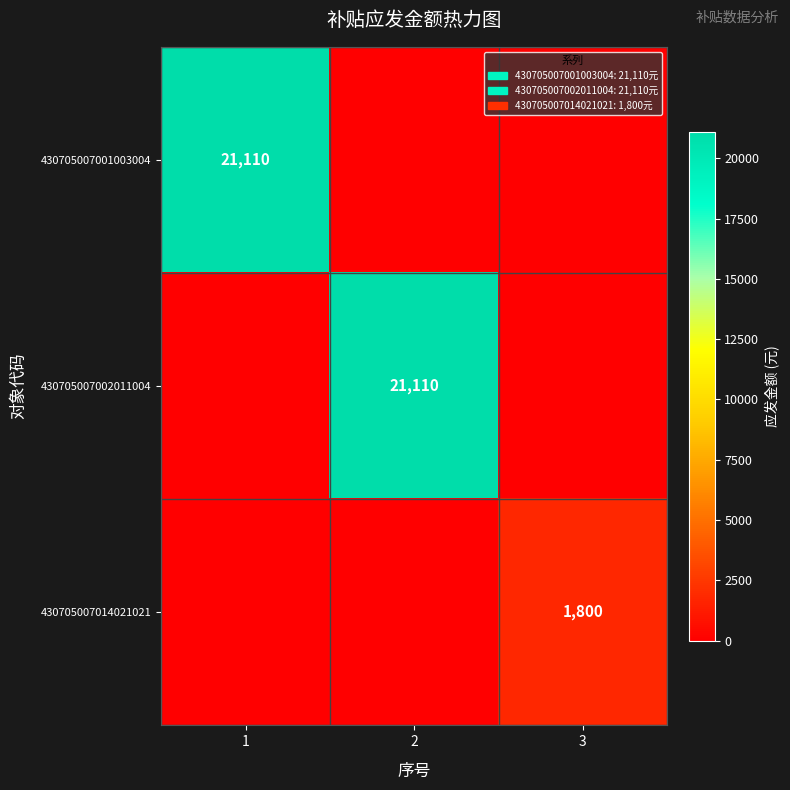

The 430705007001003004 series shows 21110 at 1. True or false?

True